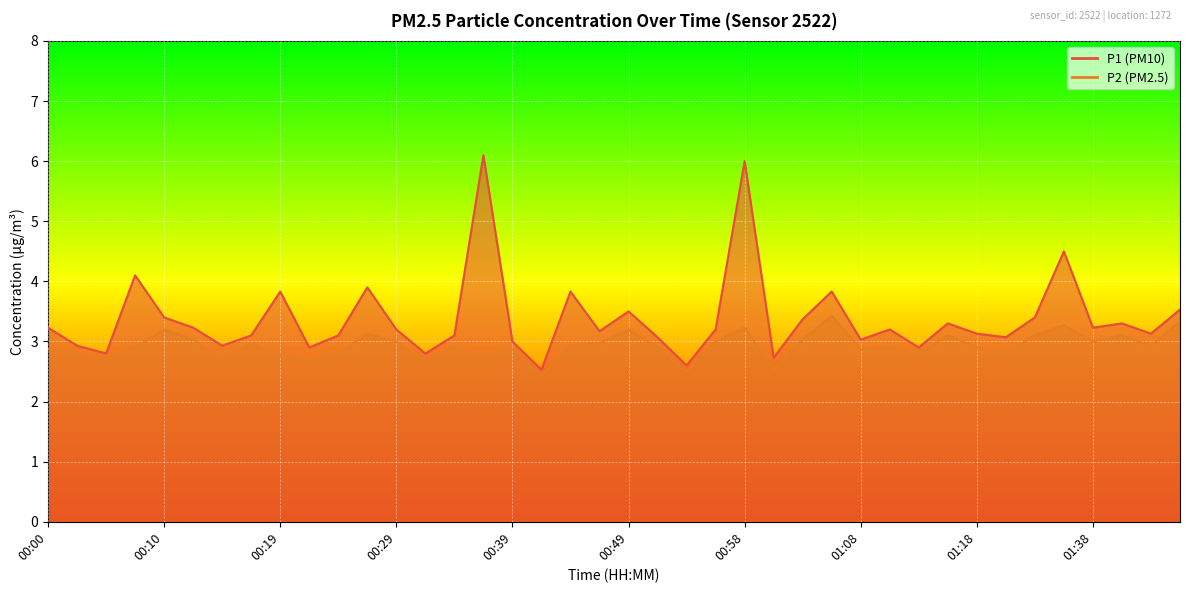

What is the label of the 36th point from the left?

01:29